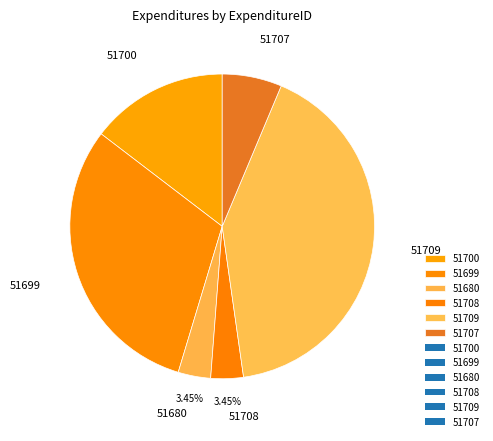

True or false: 51709 accounts for 31% of the total.

False